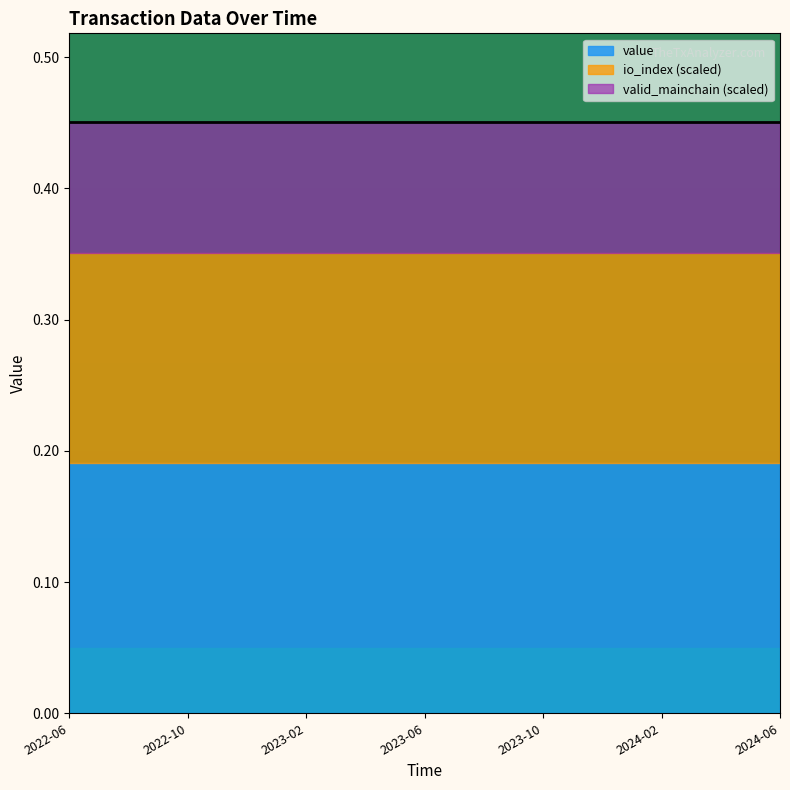

The value of value at 3 is 0.2. True or false?

True